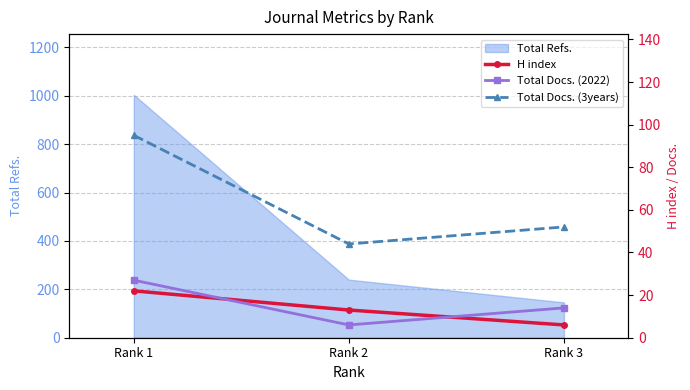

What is the maximum value for Total Docs. (3years)?

95